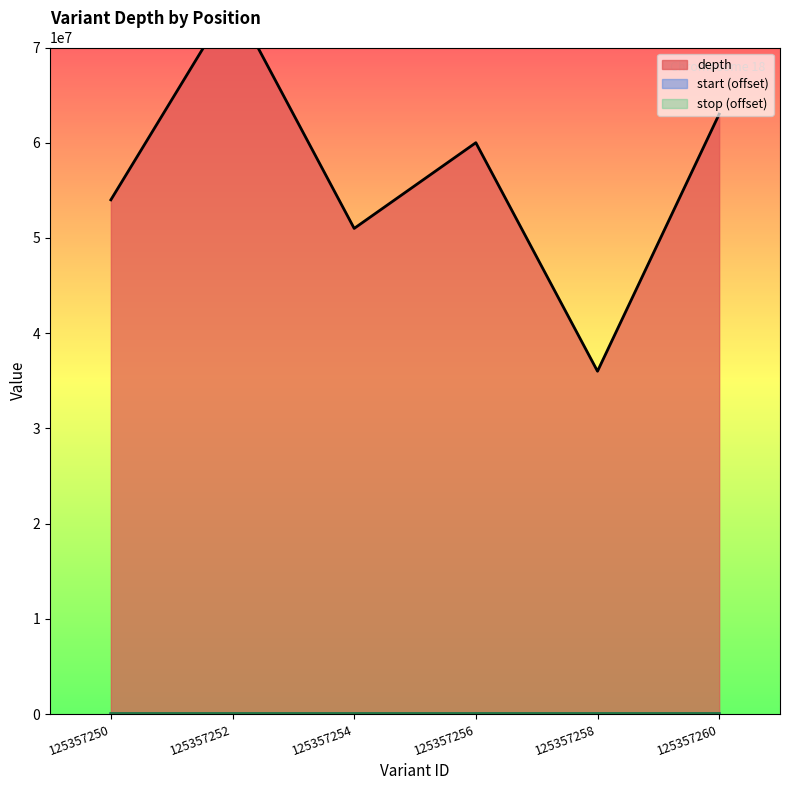

True or false: depth and start intersect in this chart.

False